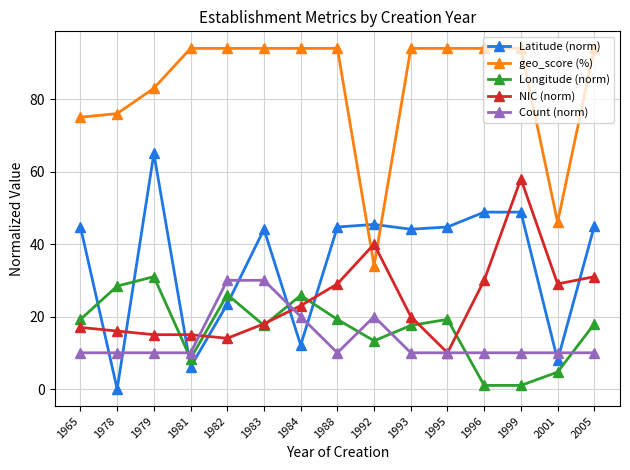

True or false: NIC (norm) has more than 0 interior local peaks.

True